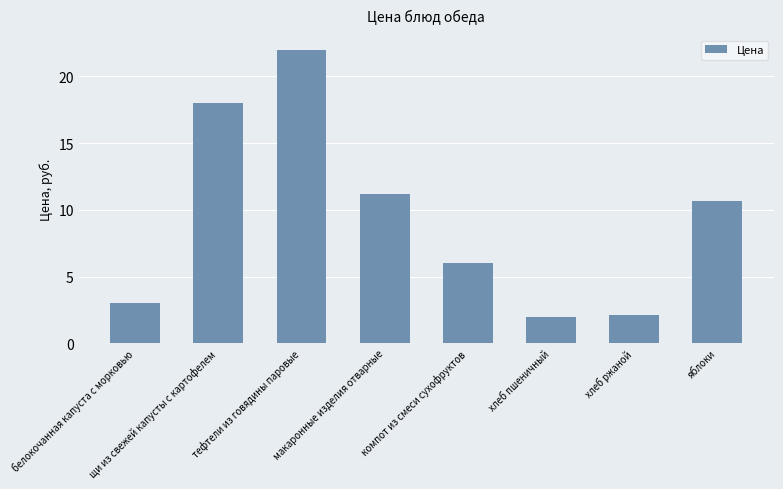

What is the maximum value shown in the chart?

22.0